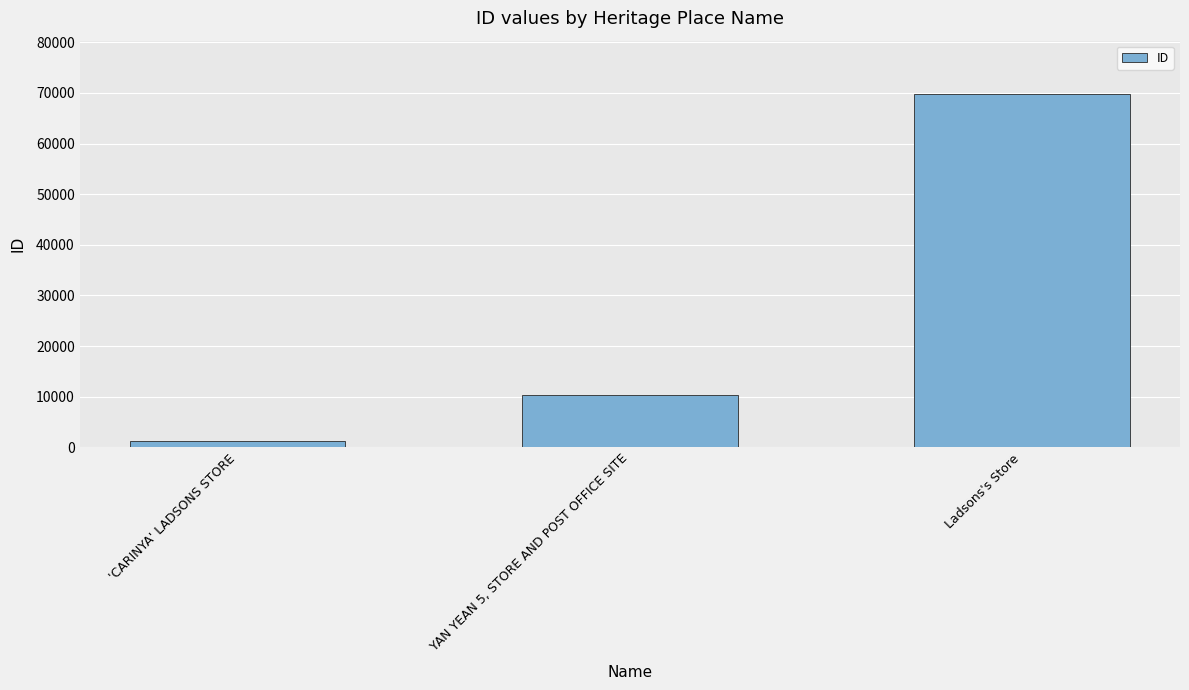

Reading right to left, transcribe all the data shown in this chart.

69849	10296	1149